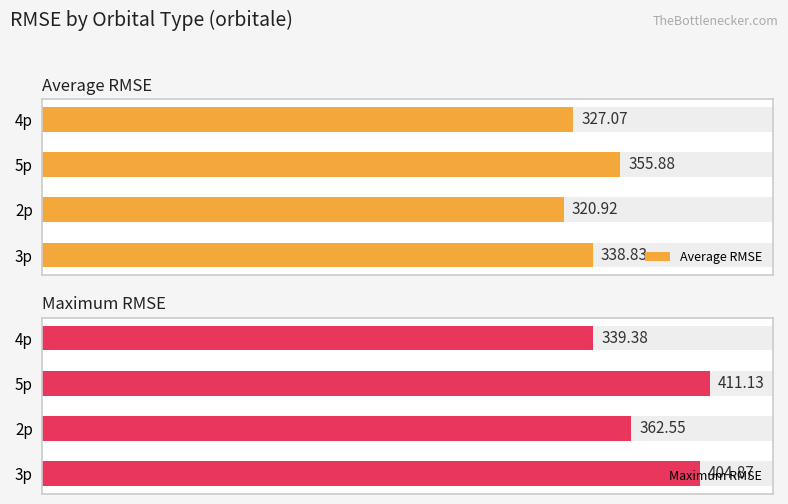

Between 2p and 4p, which is larger?

4p